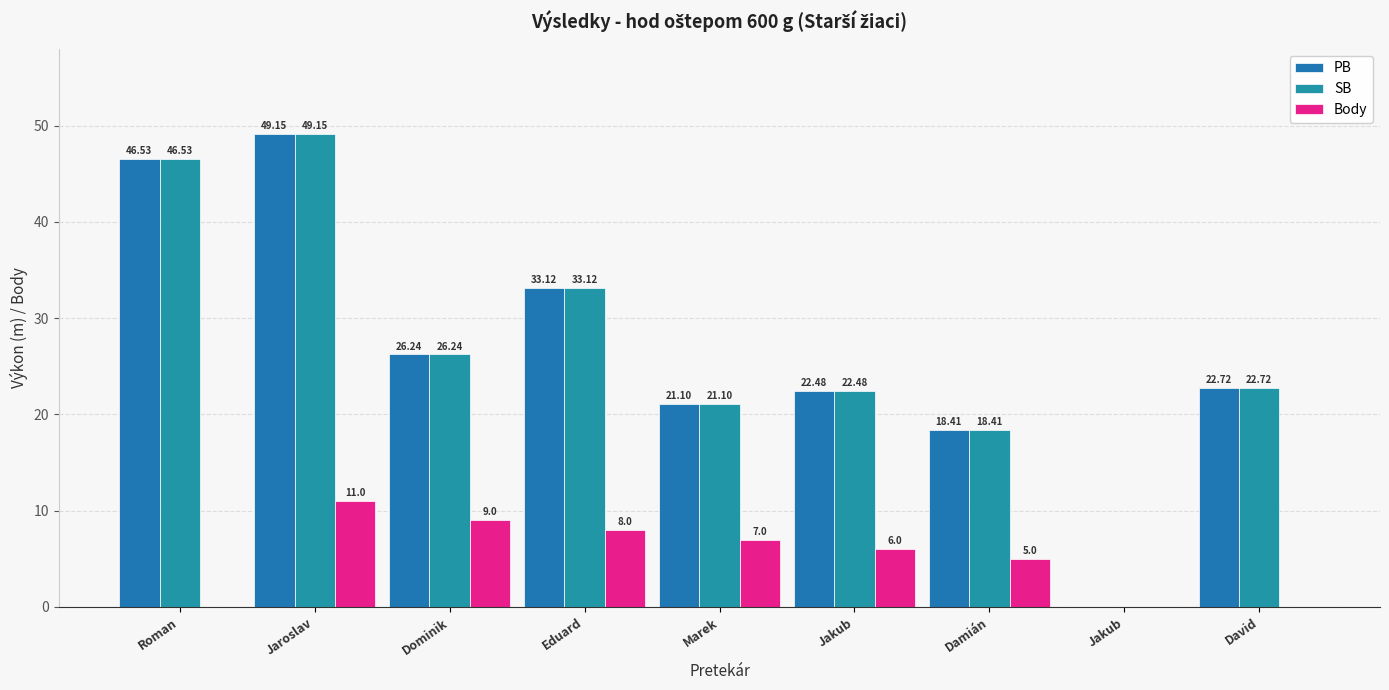

How many positive values does the SB series have?

8